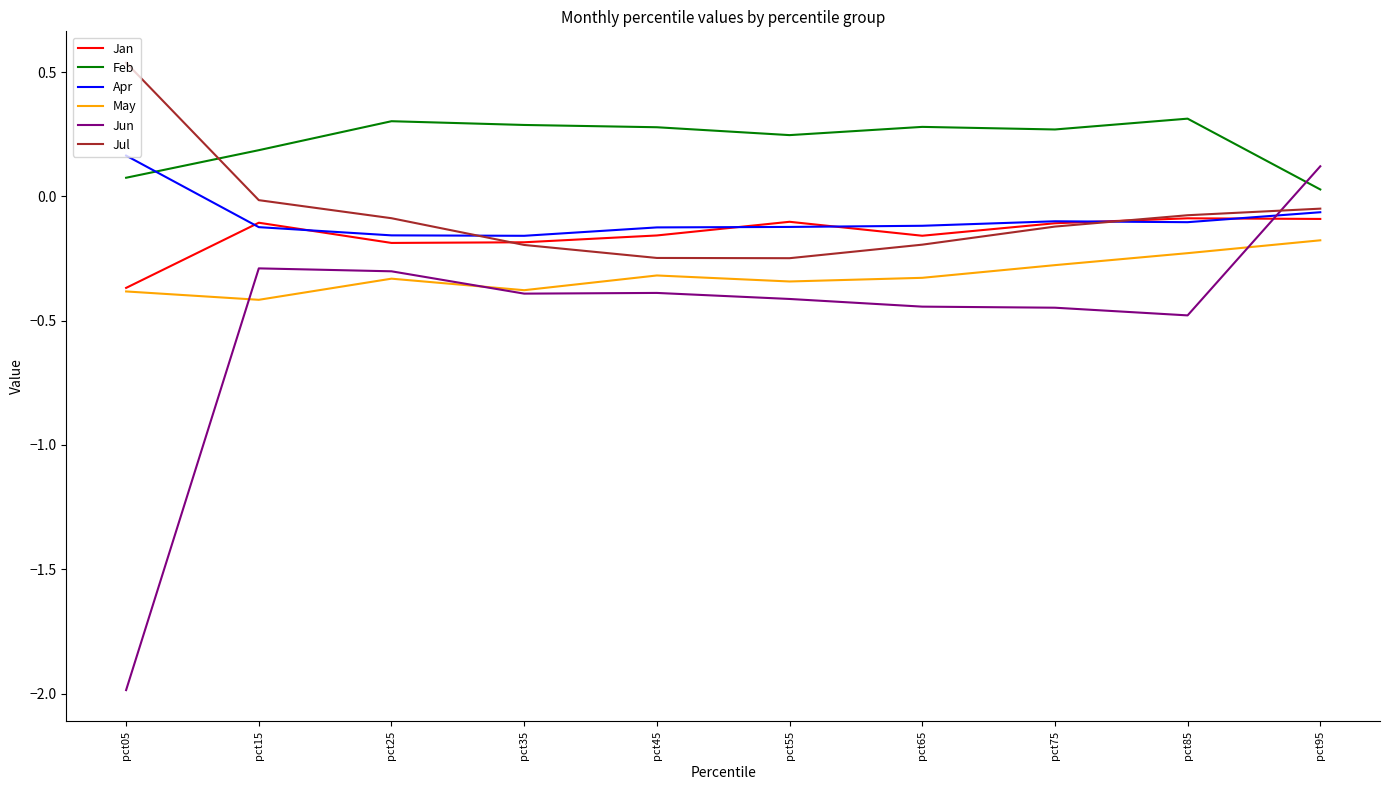

Rank the series by their maximum value, from lowest to highest.

May, Jan, Jun, Apr, Feb, Jul